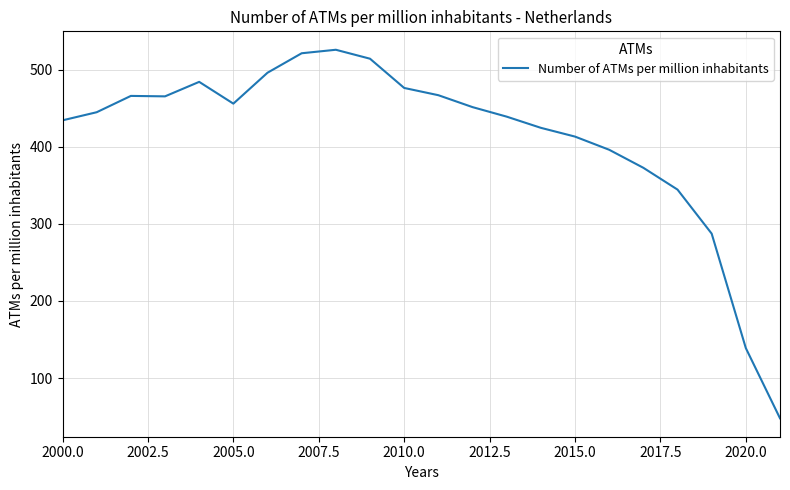

What is the difference between the maximum and minimum values?

478.5